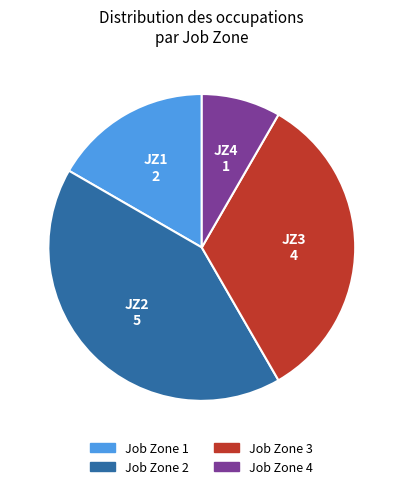

Does any single category account for the majority?

No